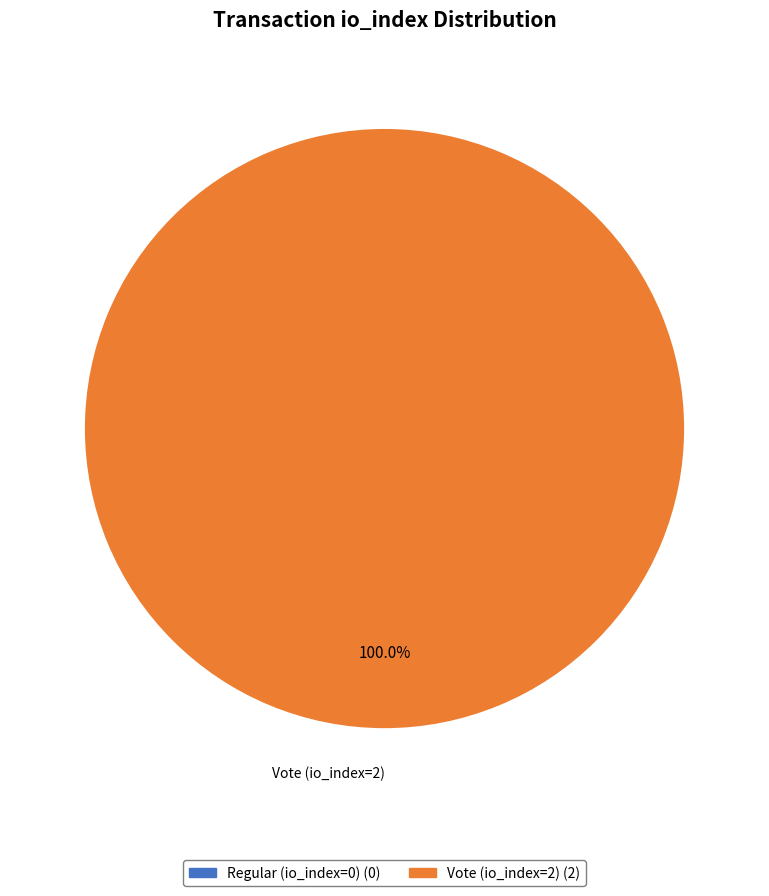

How many slices are in this pie chart?

2